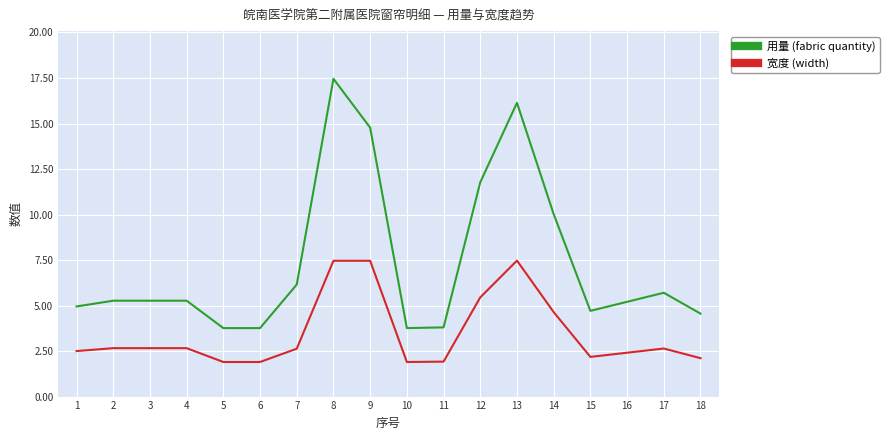

Is it true that 用量 (fabric quantity) equals 3.2 at 16?

False